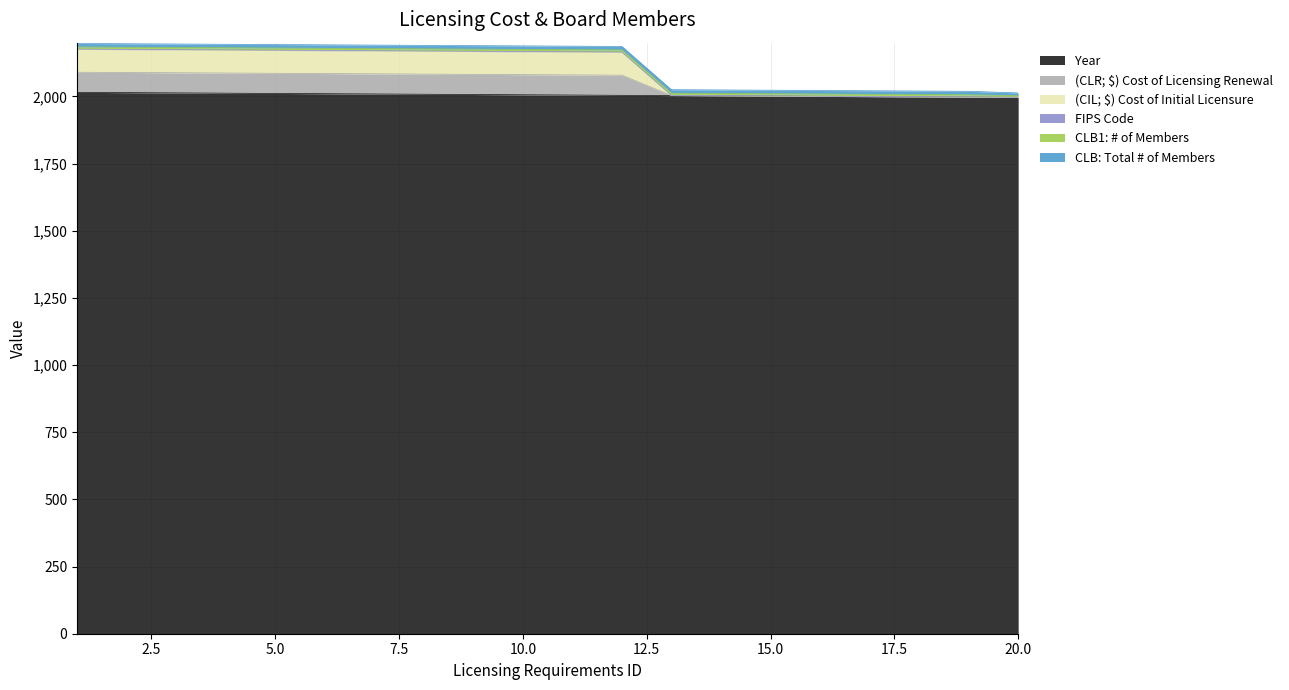

Is it true that (CIL; $) Cost of Initial Licensure equals 3315 at 9?

False